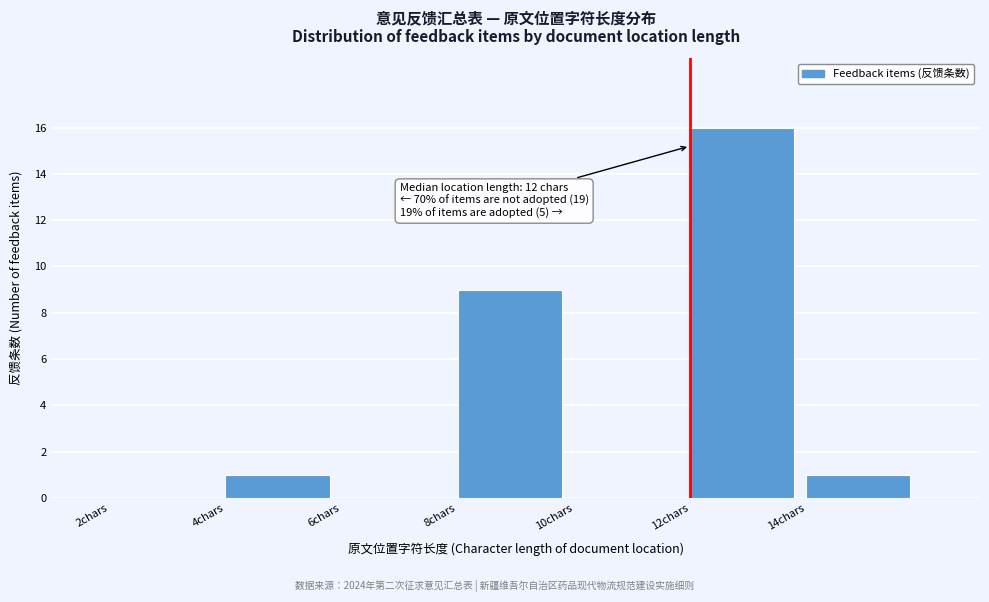

Over which range of the x-axis is the bar tallest?

12 to 14